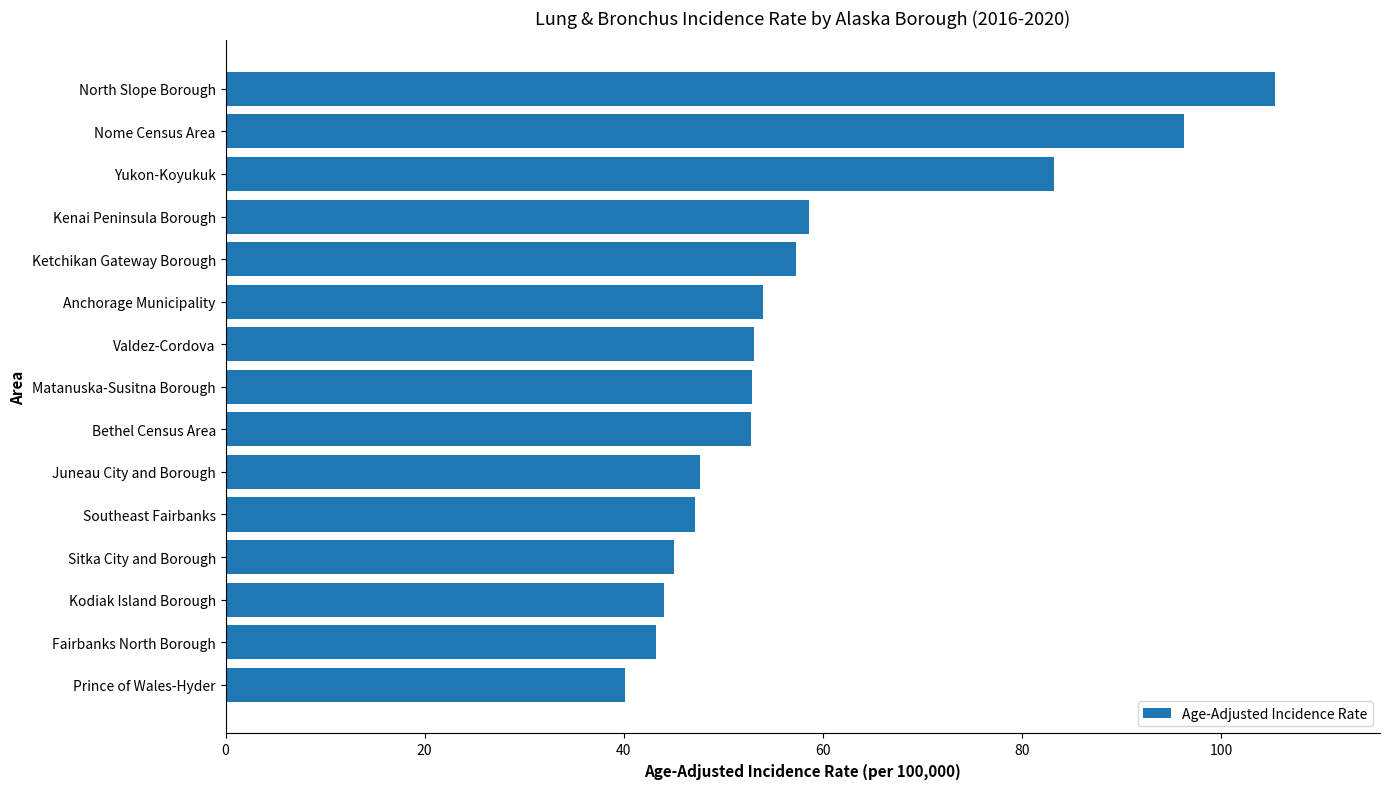

Are the bars grouped side by side (vs. stacked)?

No